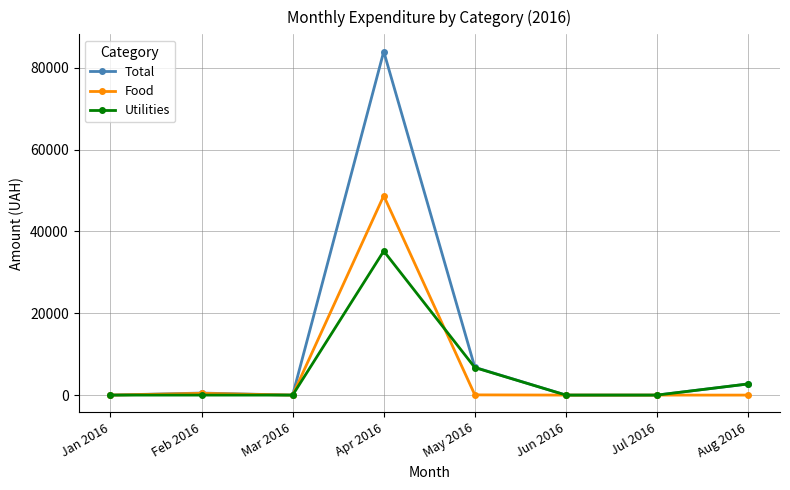

True or false: Utilities and Food intersect in this chart.

True